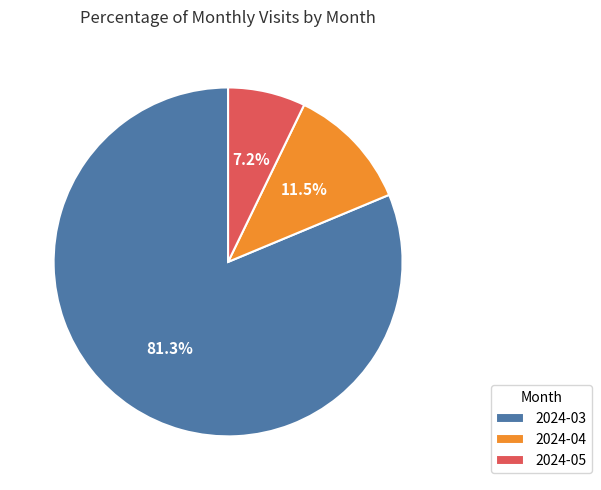

Is it true that 2024-05 is 7% of the pie?

True